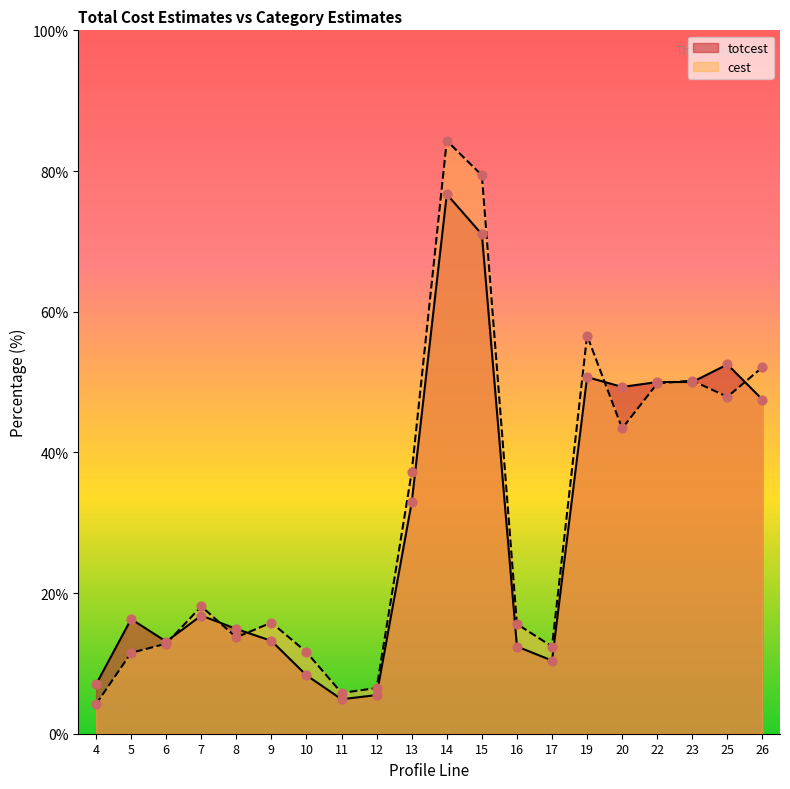

What is the total value across all series at 22?

99.8